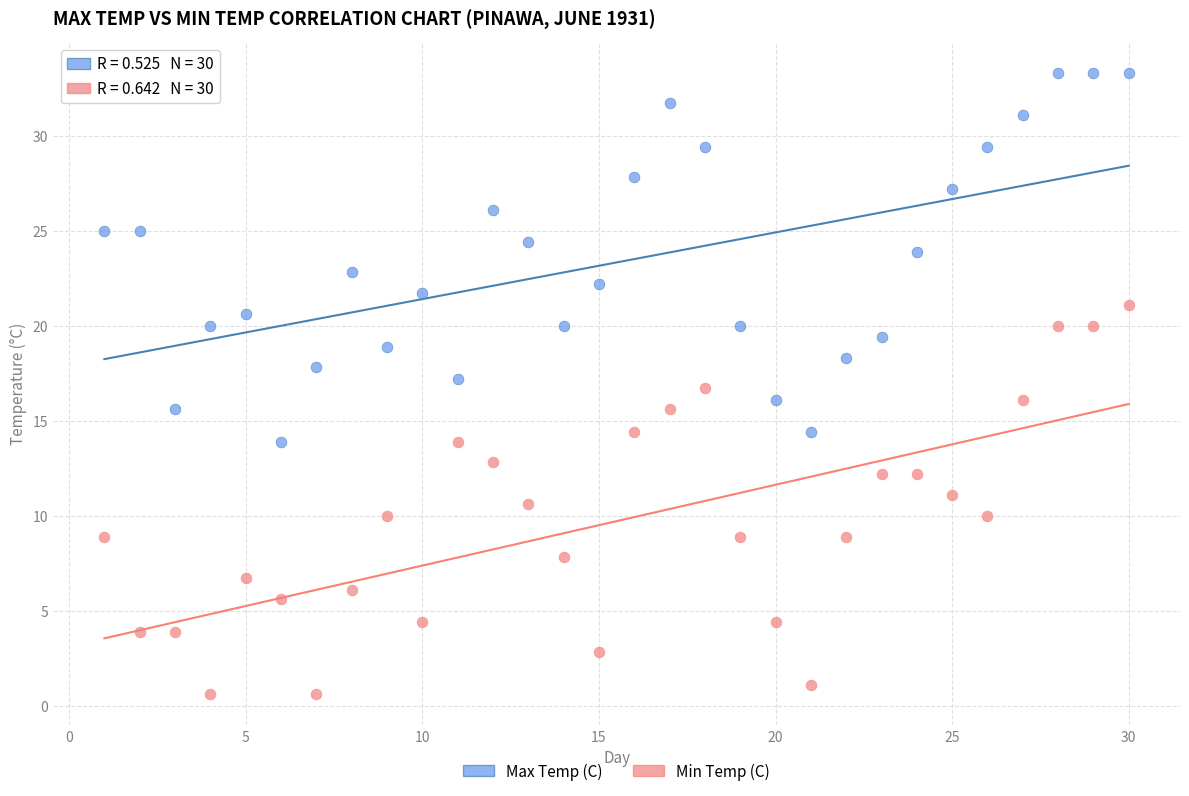

Which series reaches the minimum Y coordinate?

Min Temp (C)